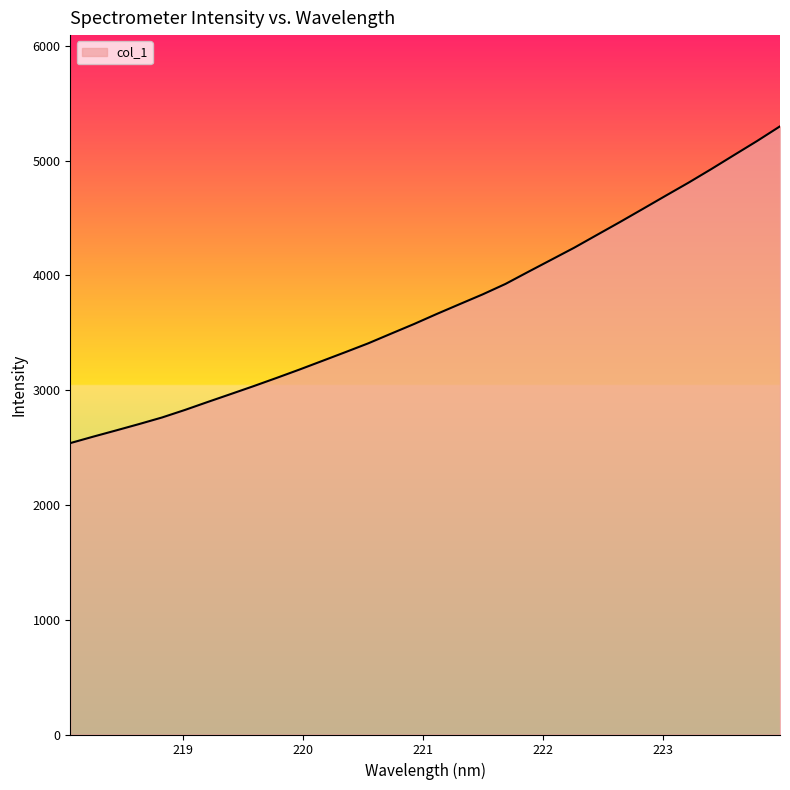

What is the smallest value displayed?

2538.8